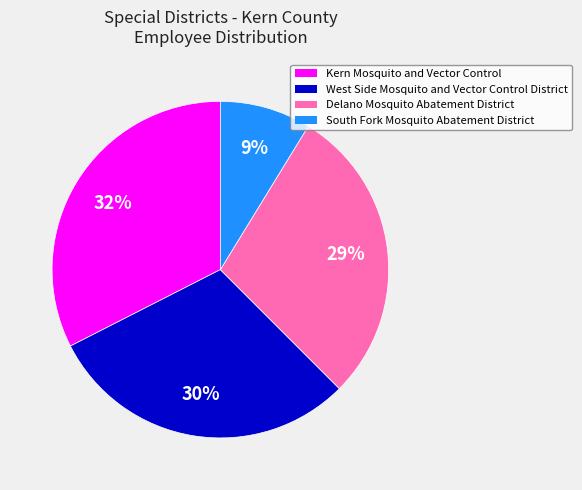

Approximately how many times larger is the value at West Side Mosquito and Vector Control District compared to Kern Mosquito and Vector Control?

0.9